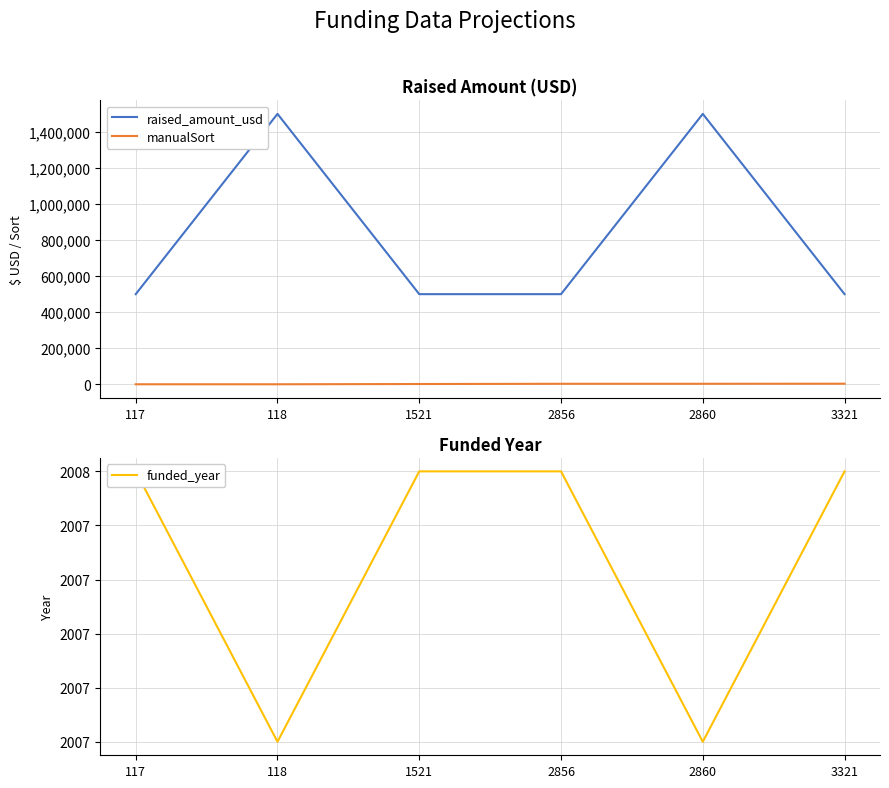

How many lines are shown in the chart?

3